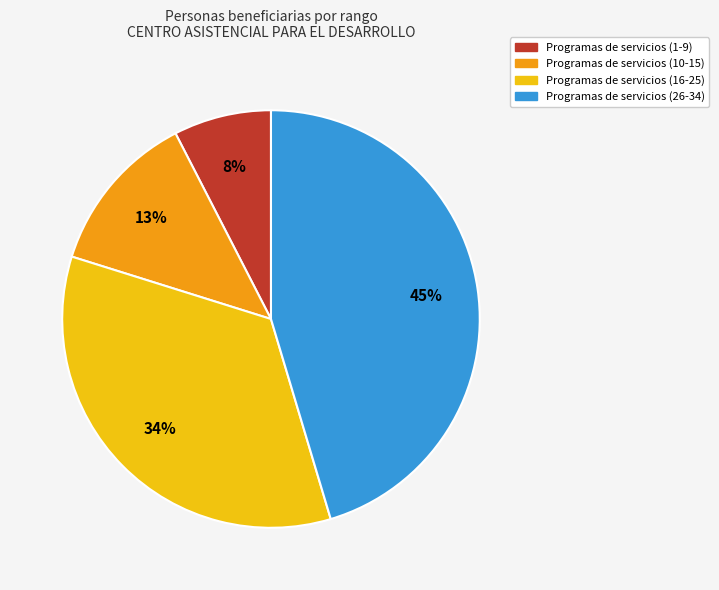

The Programas de servicios (16-25) slice represents 34% of the pie. True or false?

True